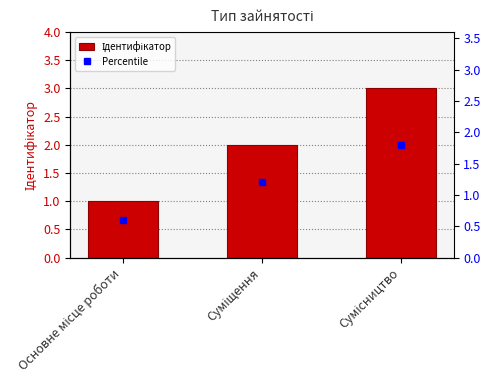

Rank the categories by value from highest to lowest.

Сумісництво, Суміщення, Основне місце роботи